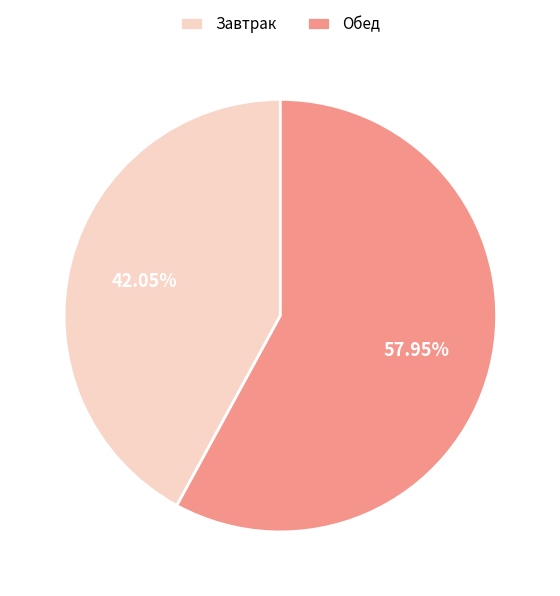

Is it true that Завтрак is 49% of the pie?

False